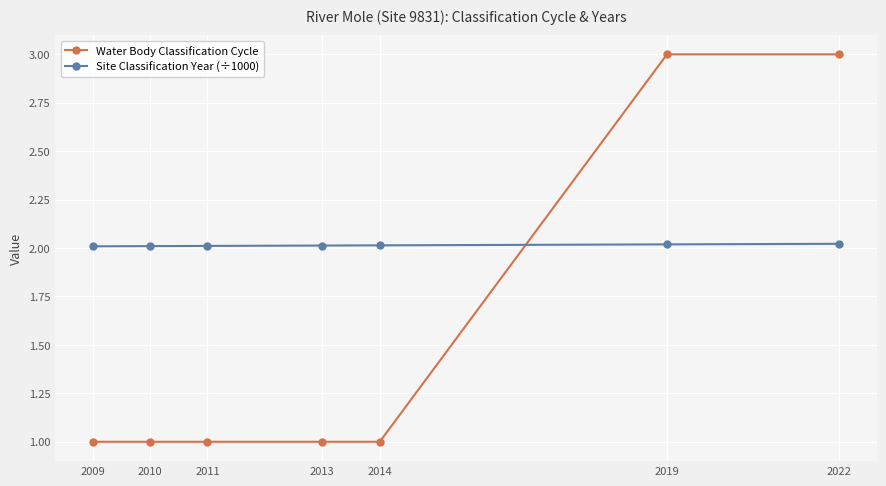

List the series in order of their peak value, lowest first.

Site Classification Year (÷1000), Water Body Classification Cycle